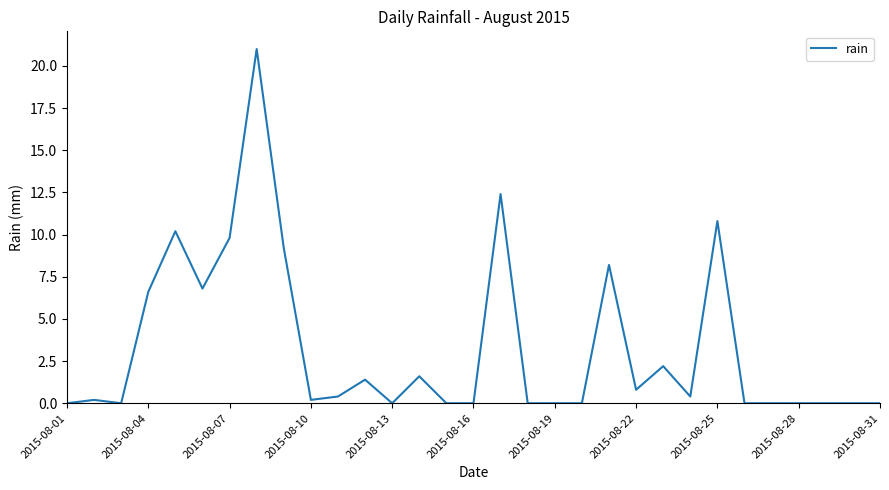

What is the maximum value shown in the chart?

21.0